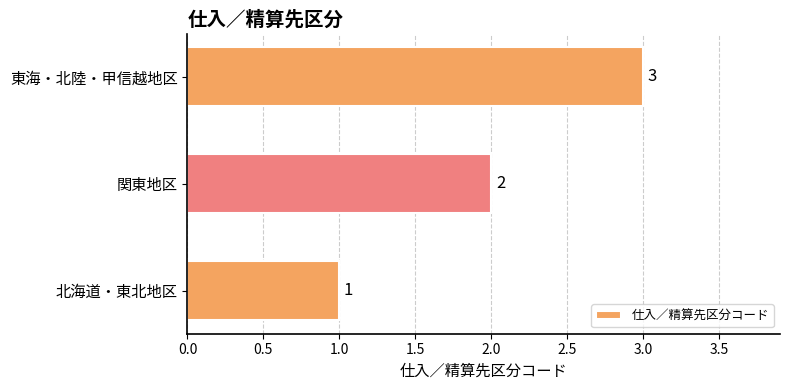

What is the change in value from 北海道・東北地区 to 東海・北陸・甲信越地区?

+2